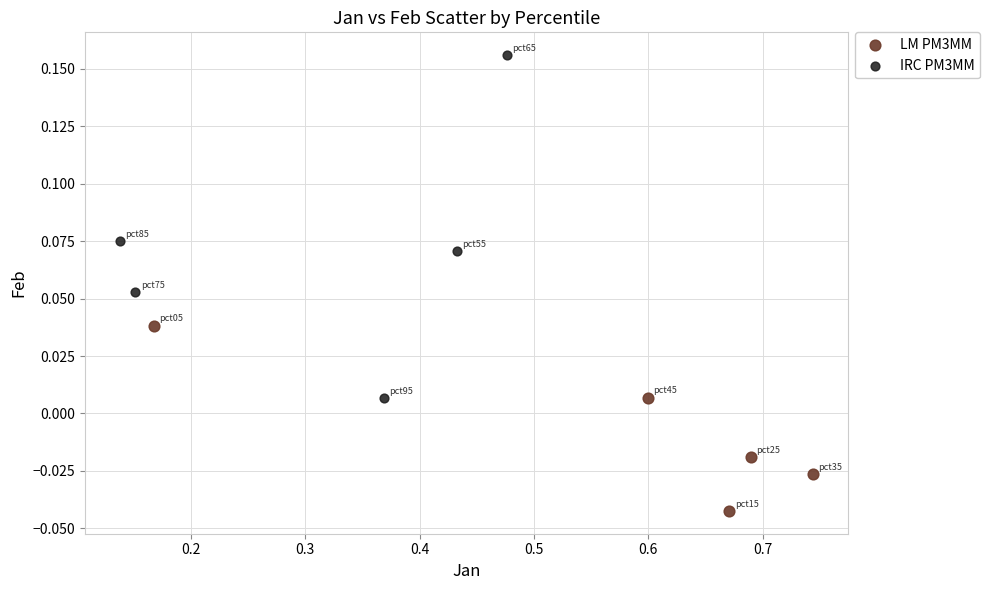

Which series reaches the minimum Y coordinate?

LM PM3MM